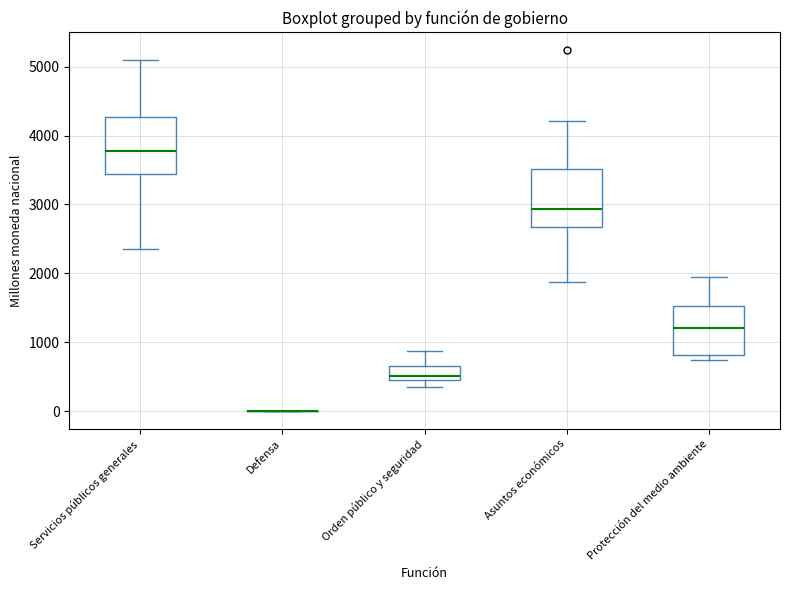

Where is the upper edge of the box for Asuntos económicos on the y-axis? The values are not printed on the chart, so give them approximately, as read against the axis.

3500